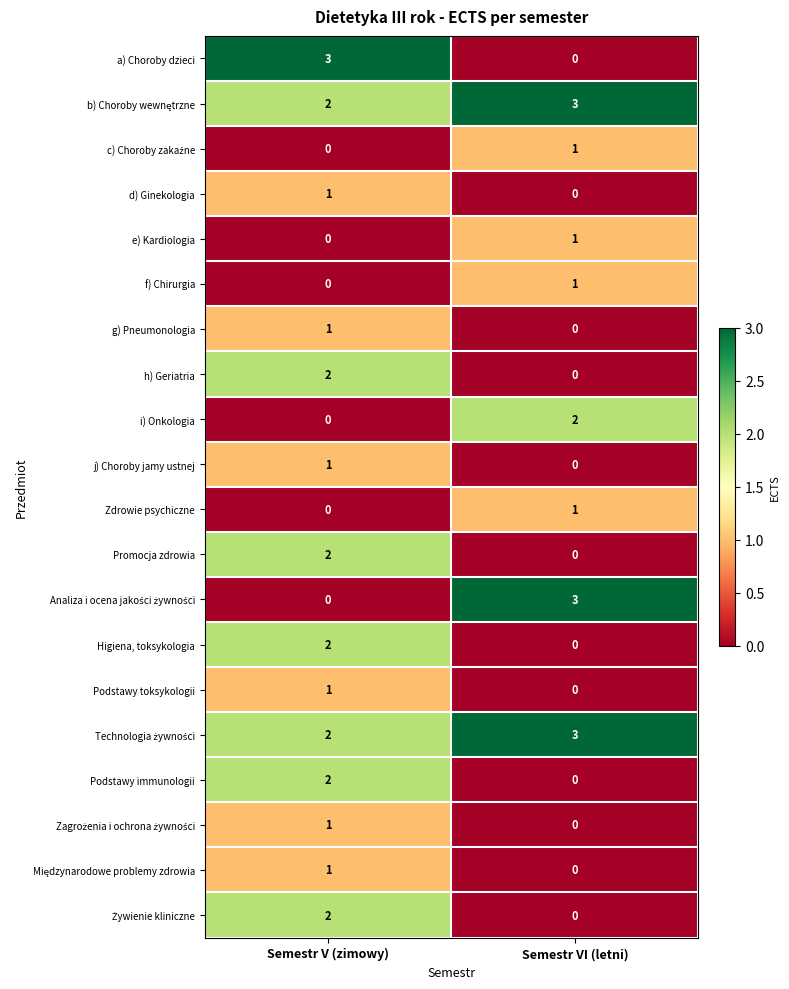

Is the value of g) Pneumonologia at Semestr V (zimowy) greater than the value of Podstawy immunologii at Semestr VI (letni)?

Yes